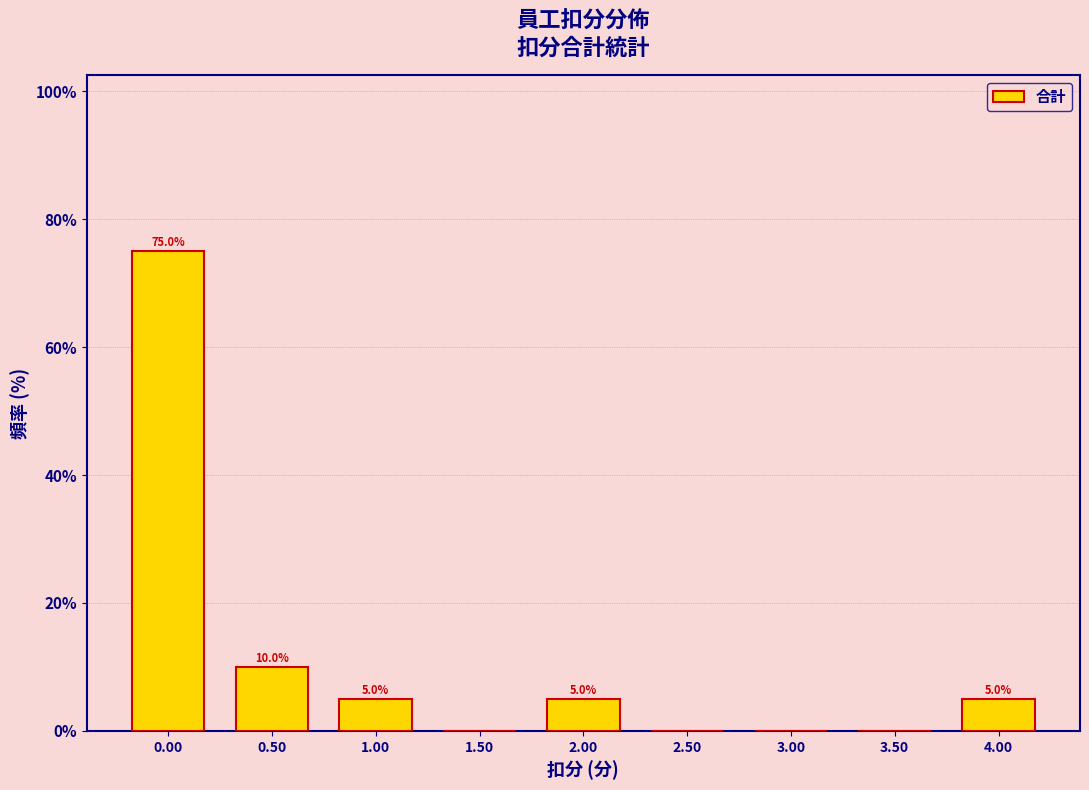

Which range on the x-axis has the tallest bar?

-0.25 to 0.25